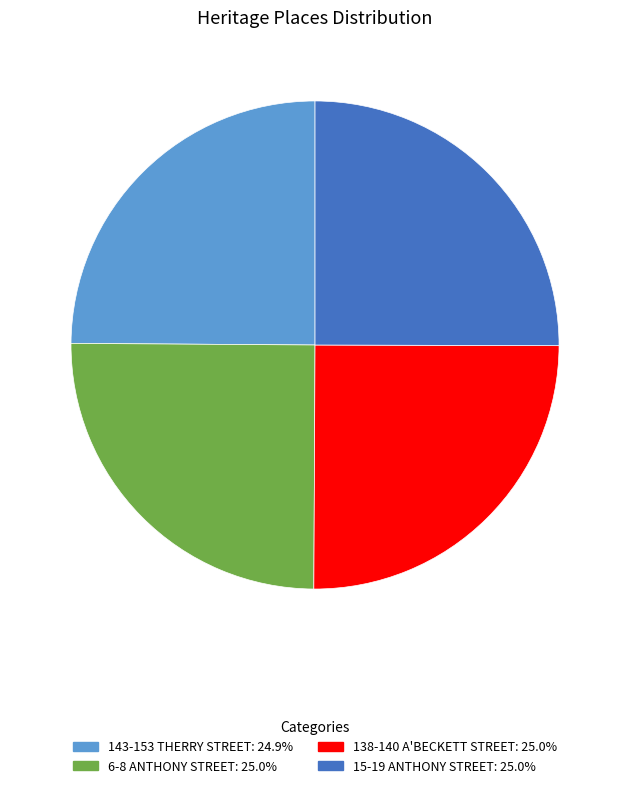

What is the ratio of the value at 143-153 THERRY STREET: 24.9% to the value at 138-140 A'BECKETT STREET: 25.0%?

1.0